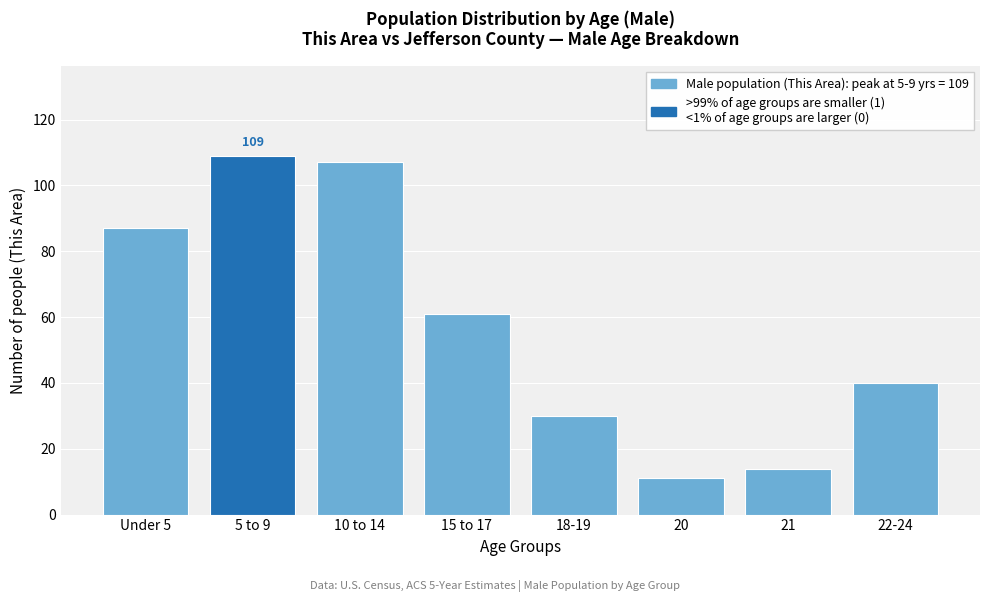

Reading left to right, extract all data points from this chart.

Under 5=87	5 to 9=109	10 to 14=107	15 to 17=61	18-19=30	20=11	21=14	22-24=40